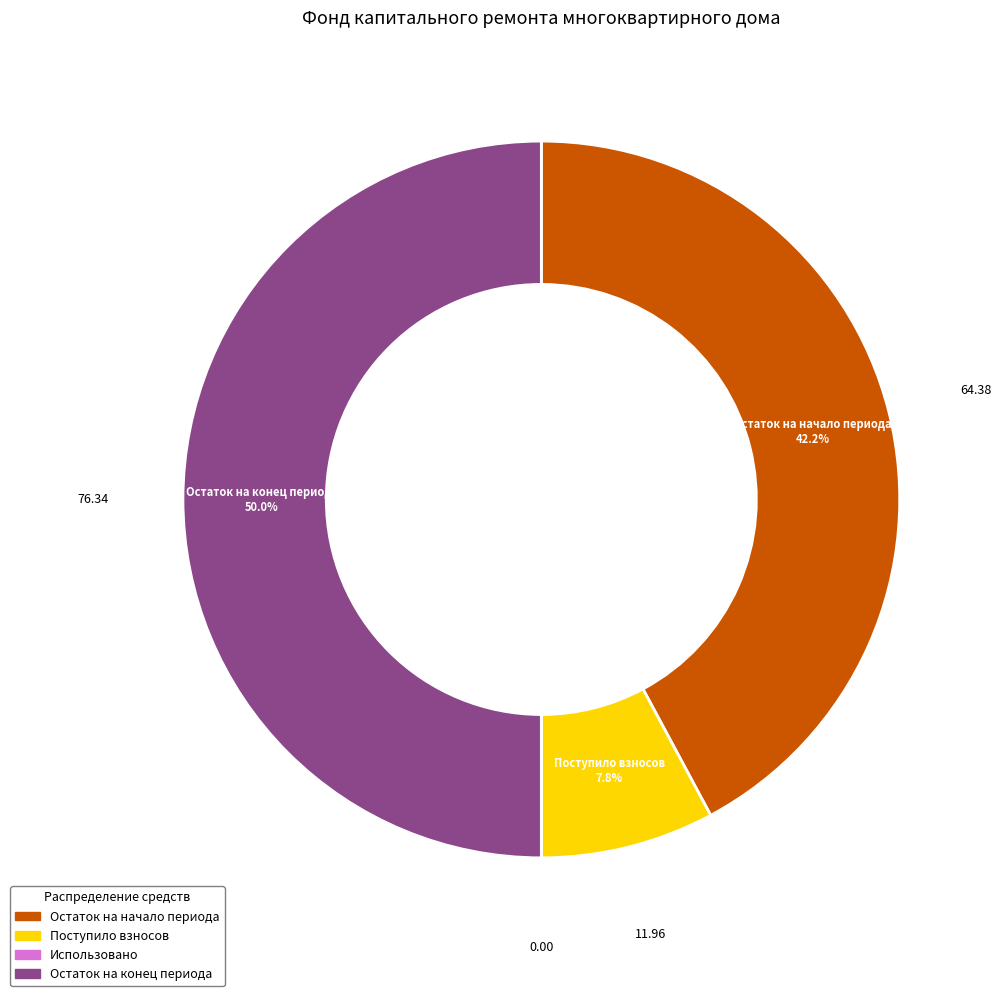

Does Остаток на начало периода represent more than half of the total?

No